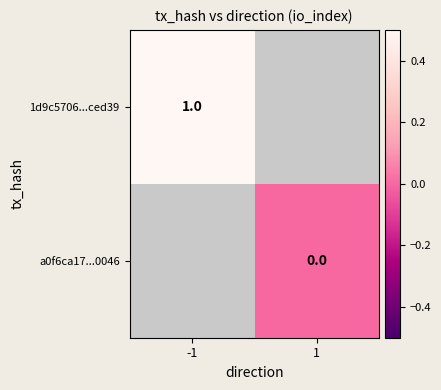

Is the value of 1d9c5706...ced39 at -1 greater than the value of a0f6ca17...0046 at 1?

Yes